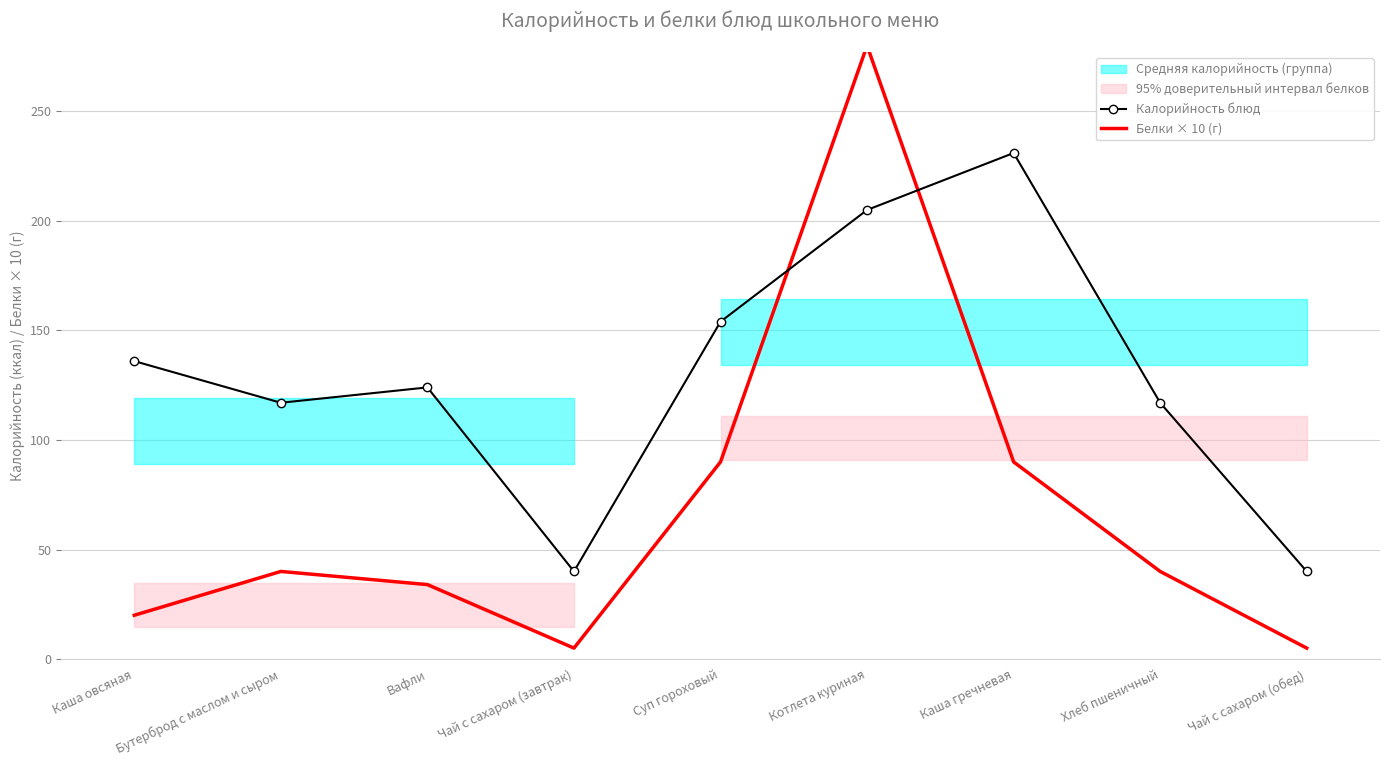

At which category does Калорийность блюд reach its first local valley?

Бутерброд с маслом и сыром